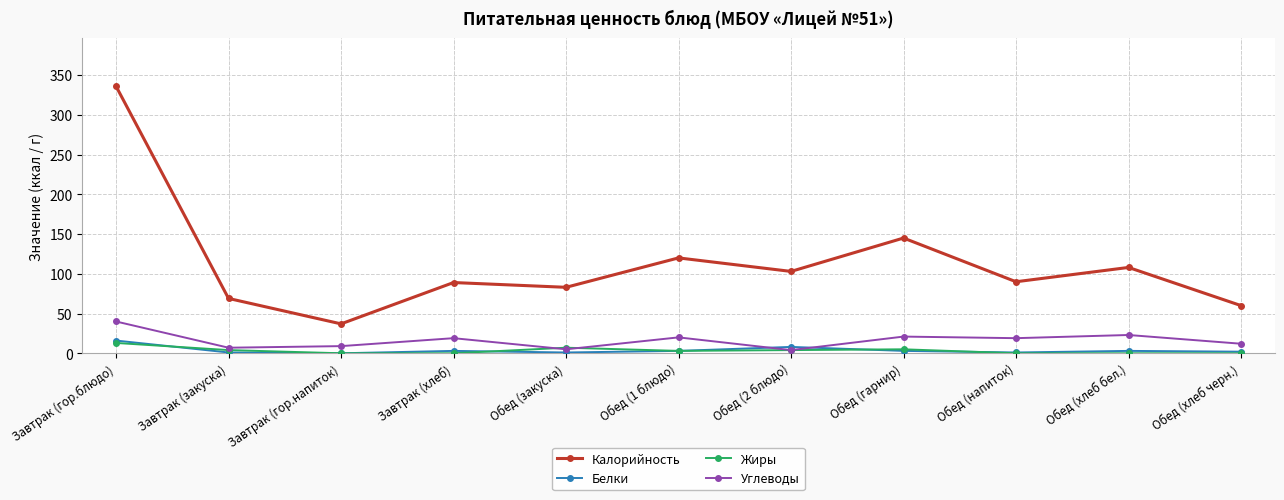

What is the approximate value of Углеводы at Обед (закуска)?

5